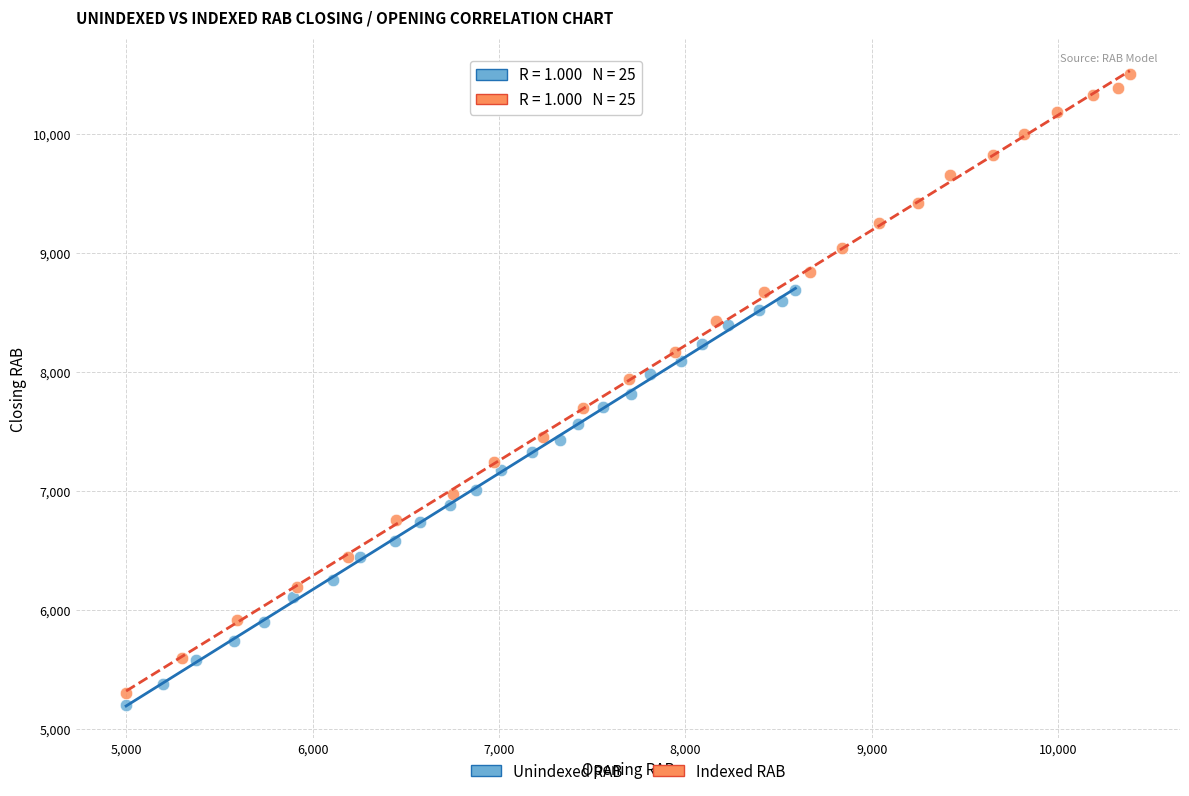

Which series has the largest Y range (max minus min)?

Indexed RAB